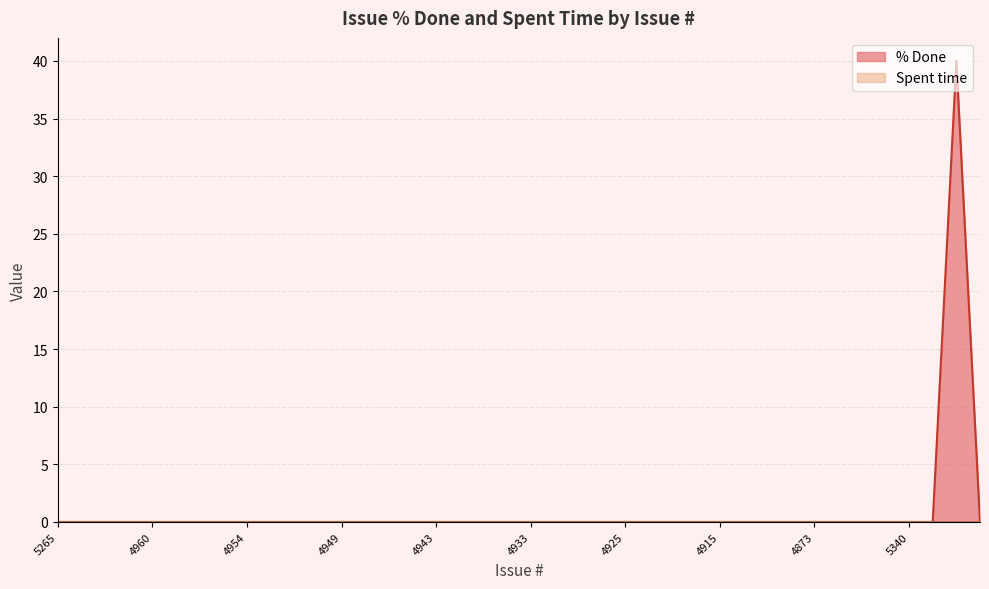

True or false: the data shows -17 at 4936.

False